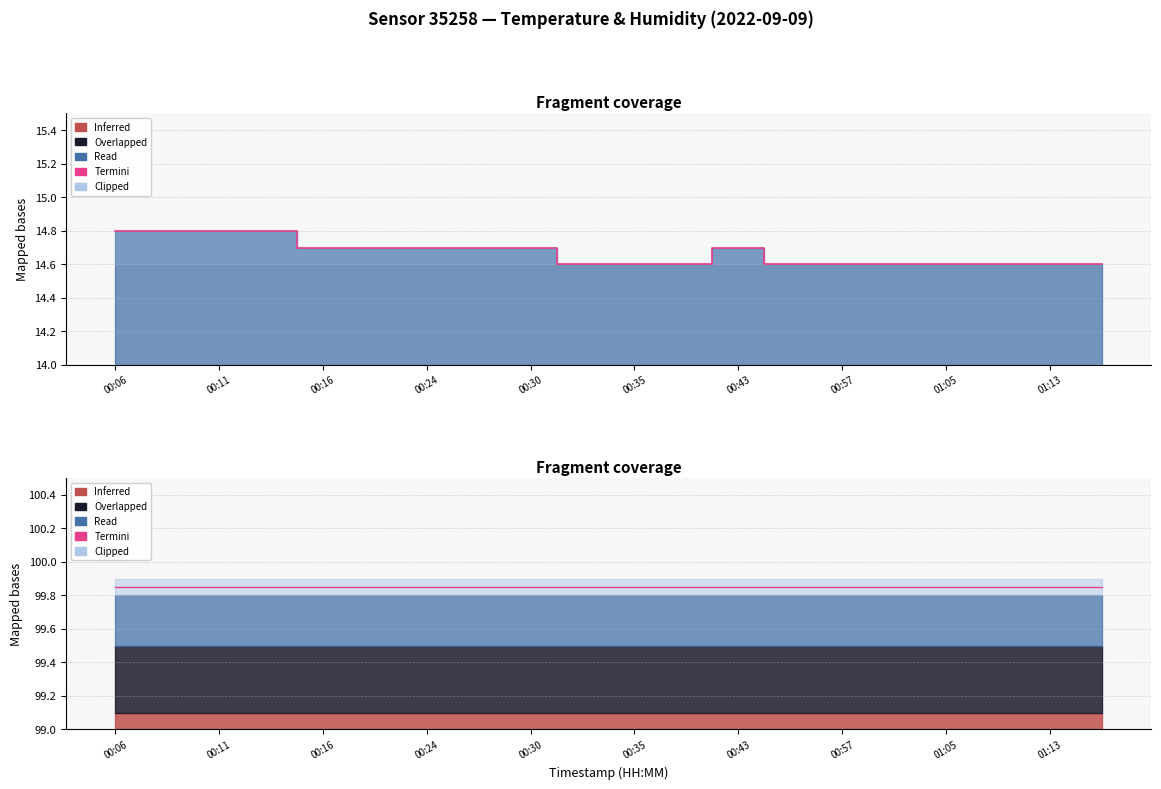

Is it true that Termini equals 43.1 at 17?

False